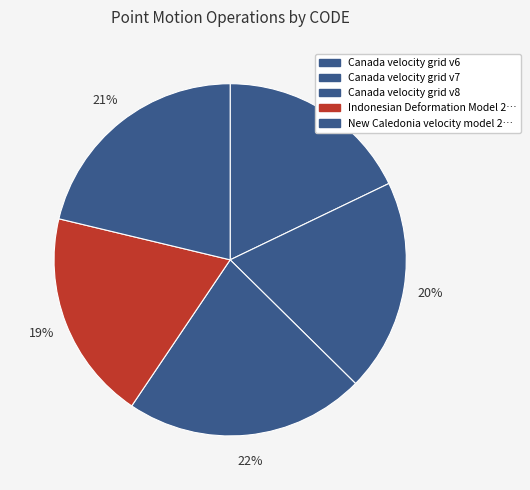

Which category has the smallest portion of the pie?

Canada velocity grid v6